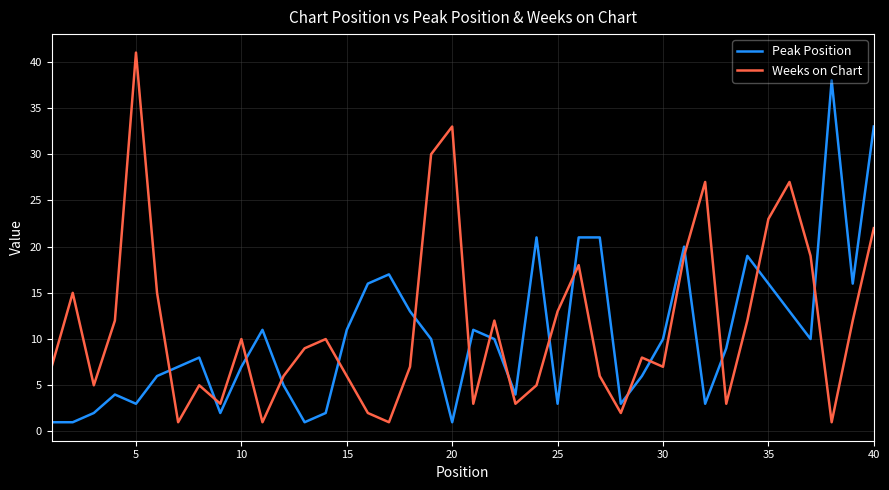

What is the maximum value for Peak Position?

38